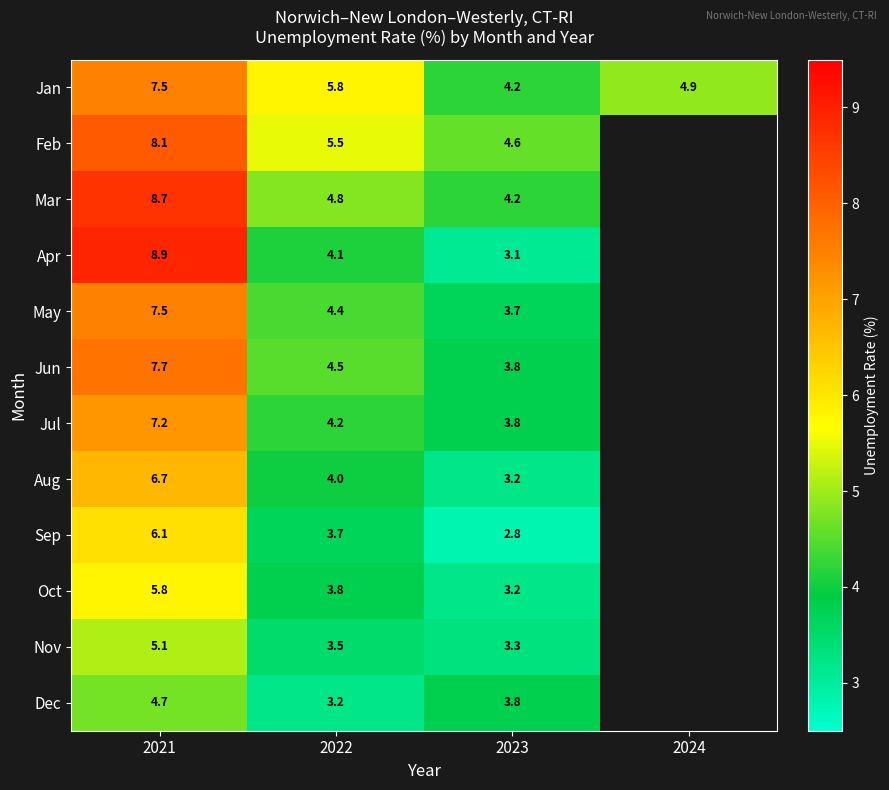

What is the difference between the highest and lowest values at 2023?

1.8